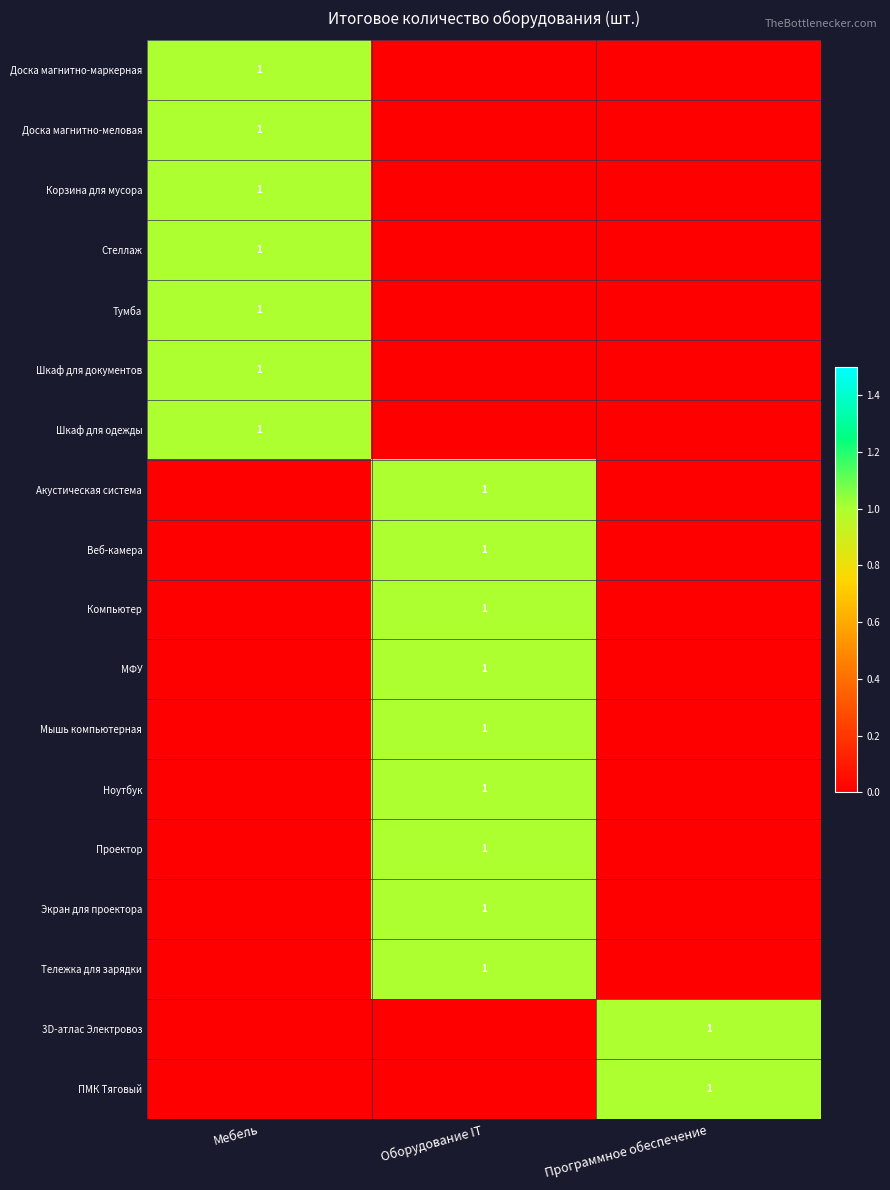

What is the maximum value shown in the chart?

1